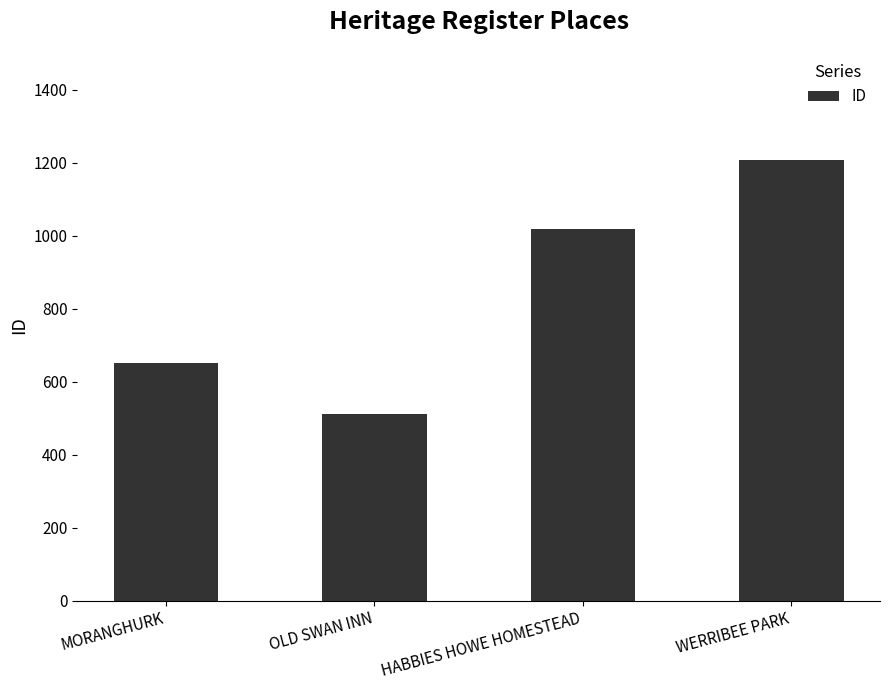

Where is the data nearest to the value 859?

HABBIES HOWE HOMESTEAD